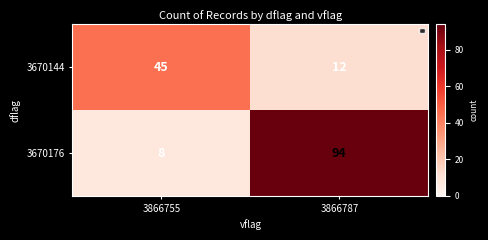

Which series has the widest spread of values?

3670176